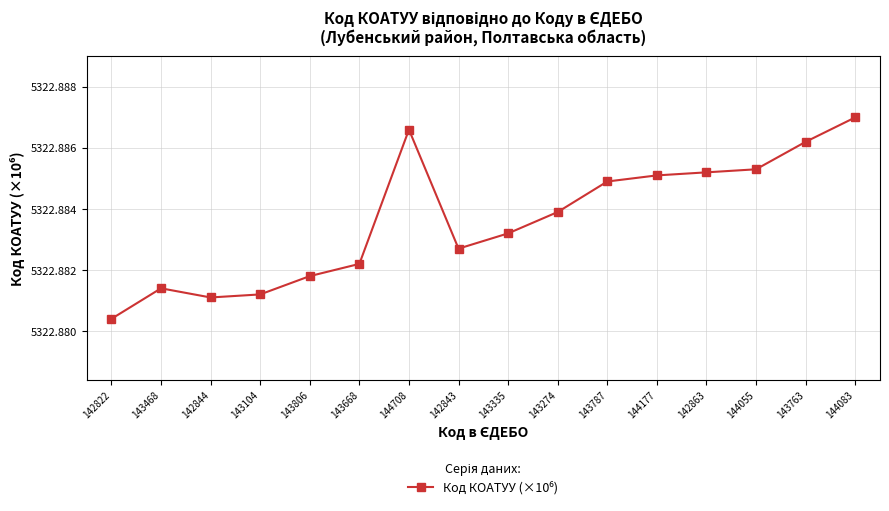

How many lines are shown in the chart?

1